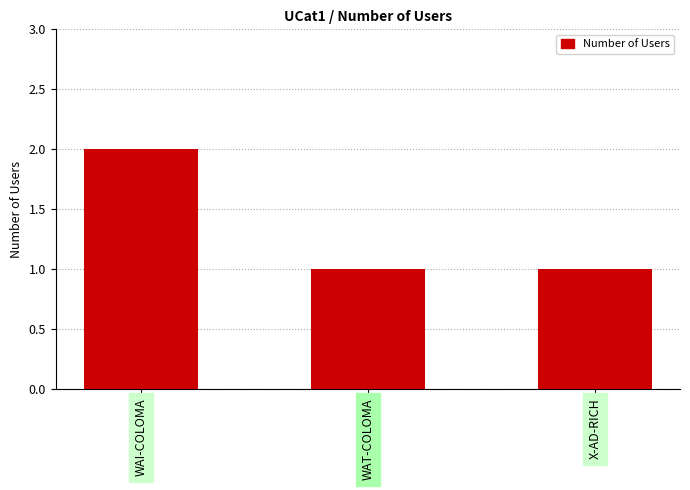

The value at WAI-COLOMA is 2. True or false?

True